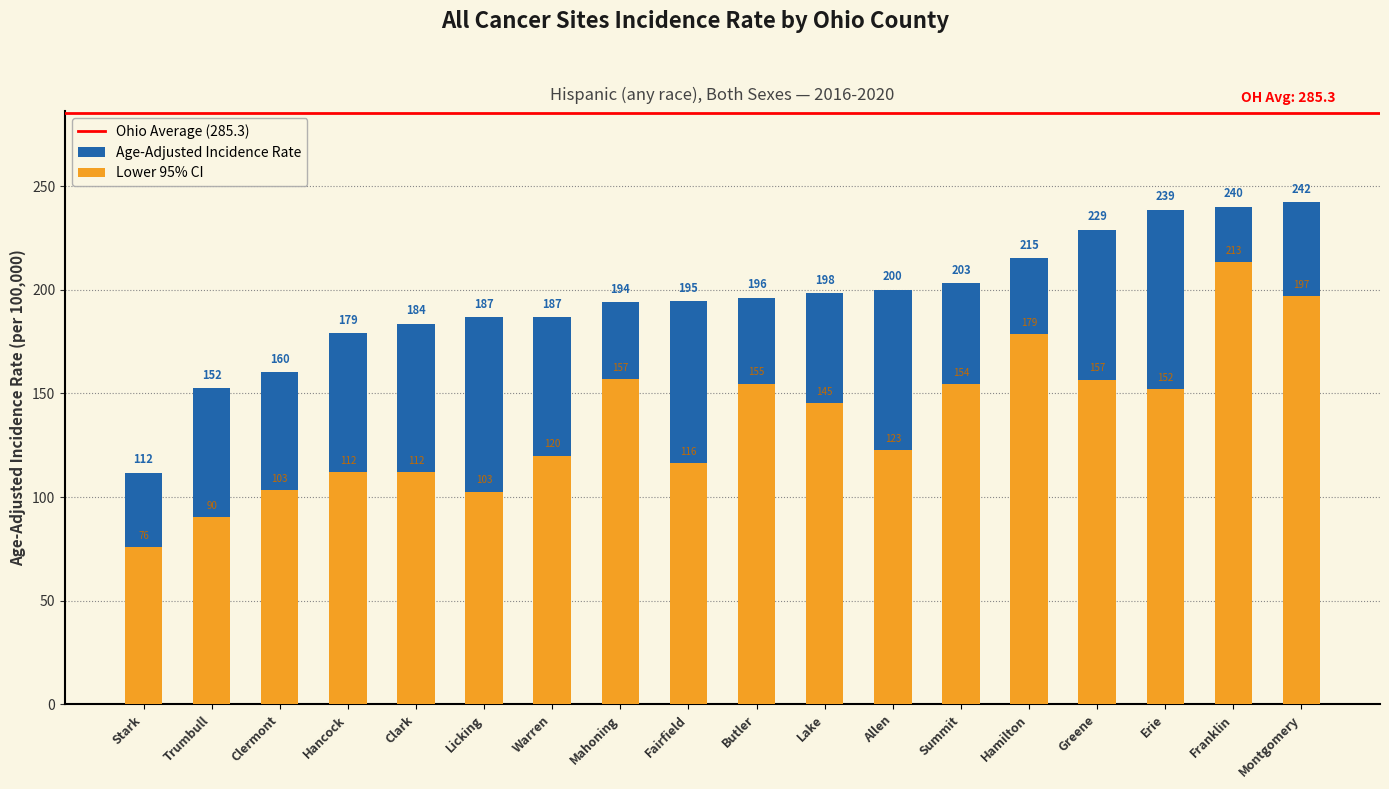

Between Warren and Lake, which is larger?

Lake